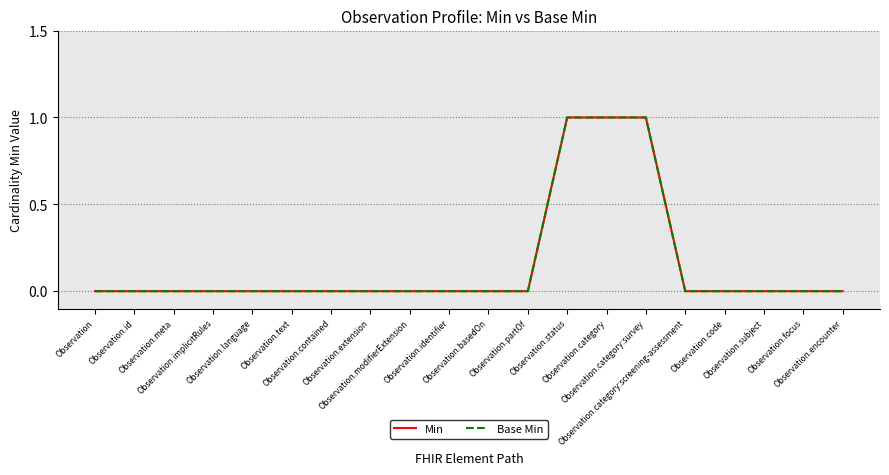

Is this an area chart (filled region under the line)?

No